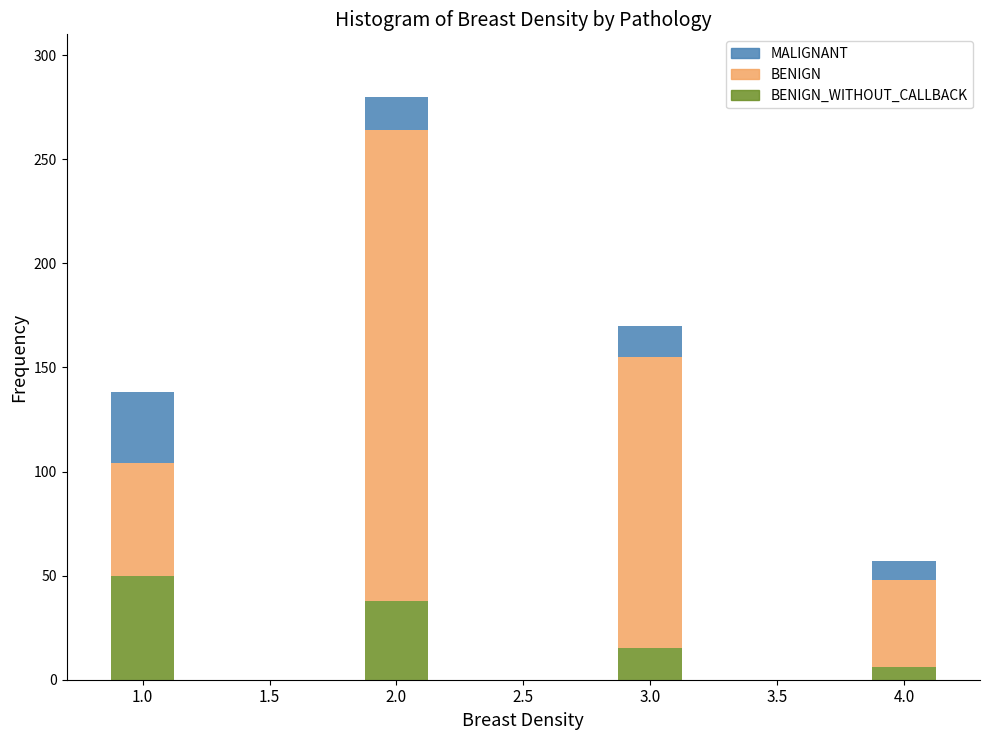

At which category is the sum across all series the highest?

2.0